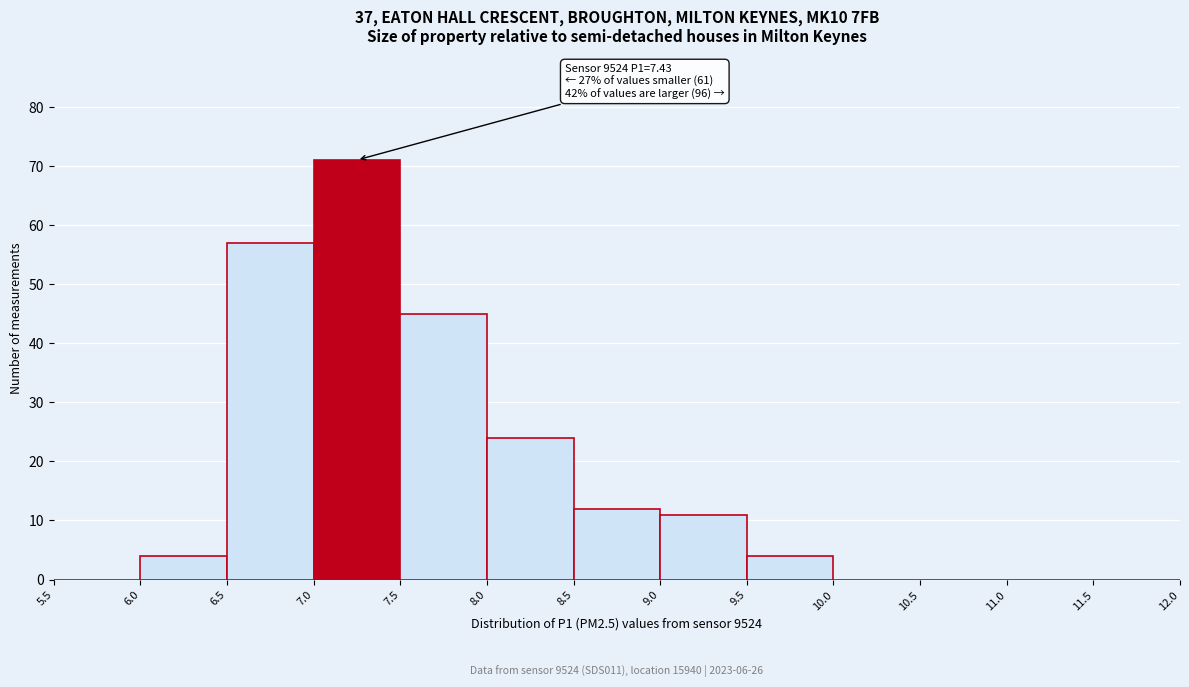

Which range on the x-axis has the tallest bar?

7.0 to 7.5